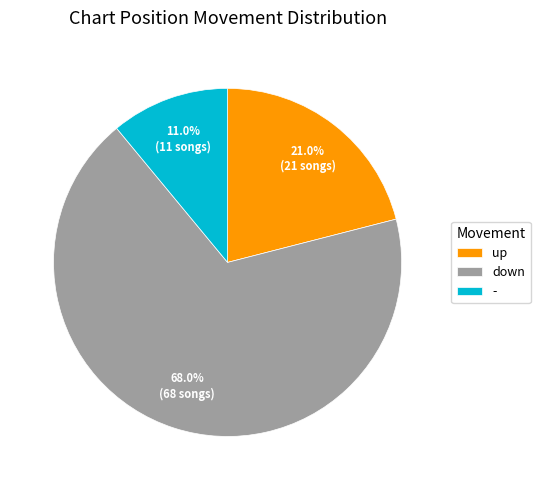

What percentage is NOT represented by down?

32.0%